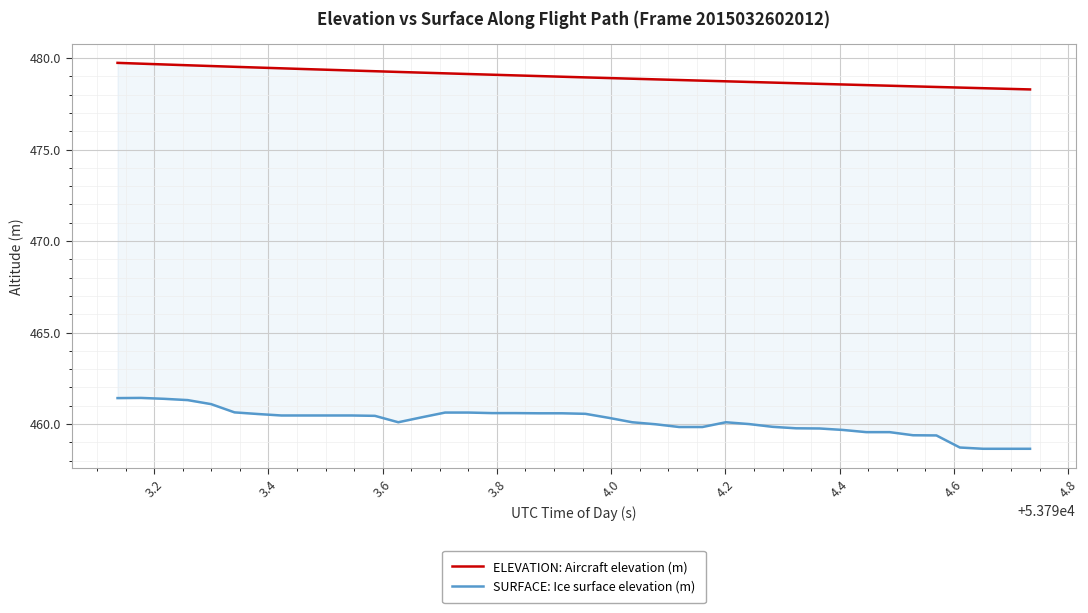

Reading left to right, list all the values displayed in this chart.

ELEVATION: Aircraft elevation (m): 479.7	479.7	479.6	479.6	479.6	479.5	479.5	479.4	479.4	479.4	479.3	479.3	479.2	479.2	479.2	479.1	479.1	479.1	479.0	479.0	478.9	478.9	478.9	478.8	478.8	478.8	478.7	478.7	478.7	478.6	478.6	478.6	478.5	478.5	478.5	478.4	478.4	478.4	478.3	478.3
SURFACE: Ice surface elevation (m): 461.4	461.4	461.4	461.3	461.1	460.6	460.6	460.5	460.5	460.5	460.5	460.4	460.1	460.4	460.6	460.6	460.6	460.6	460.6	460.6	460.6	460.3	460.1	460.0	459.8	459.8	460.1	460.0	459.9	459.8	459.8	459.7	459.6	459.6	459.4	459.4	458.7	458.6	458.6	458.6